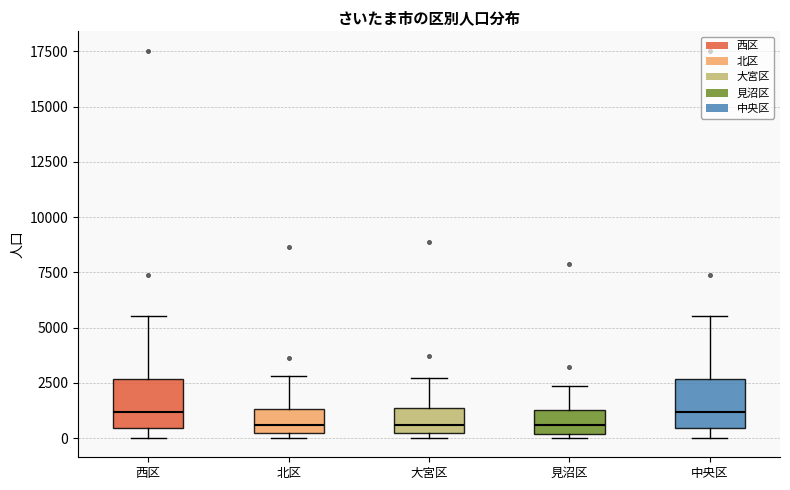

Reading left to right, transcribe this box plot: for each box, give where its median line is, the range the box spans, and where its two whiskers end, as read against the y-axis. The values are not printed on the chart, so give them approximately, as read against the axis.

西区: median 1000, box 500 to 2500, whiskers 0 to 5500
北区: median 500, box 0 to 1500, whiskers 0 (just below the box's lower edge) to 3000
大宮区: median 500, box 0 to 1500, whiskers 0 (just below the box's lower edge) to 2500
見沼区: median 500, box 0 to 1500, whiskers 0 (just below the box's lower edge) to 2500
中央区: median 1000, box 500 to 2500, whiskers 0 to 5500